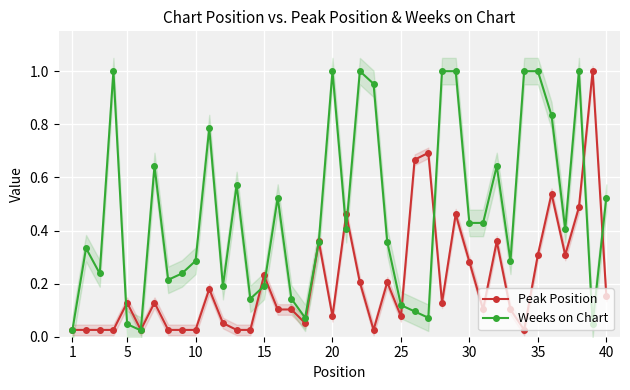

True or false: Peak Position has more than 0 points higher than both neighbors.

True